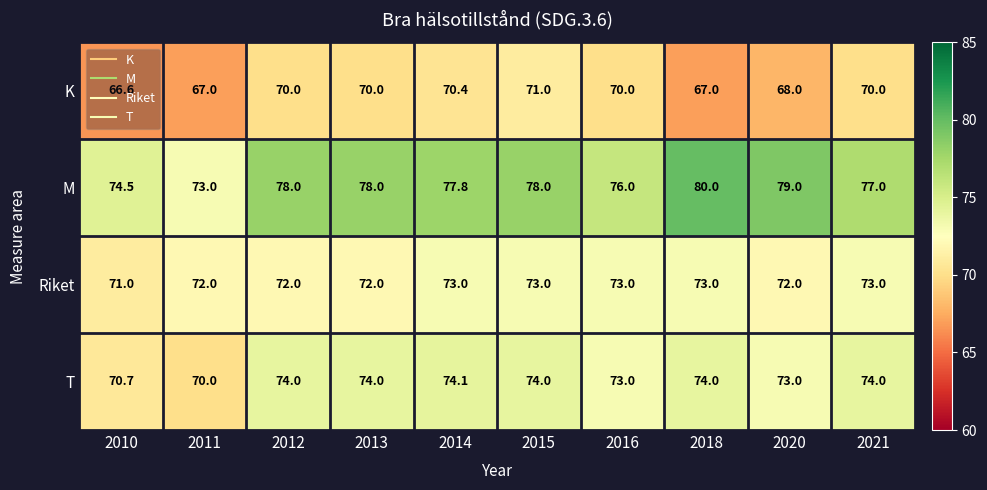

Is it true that K equals 67.0 at 2011?

True